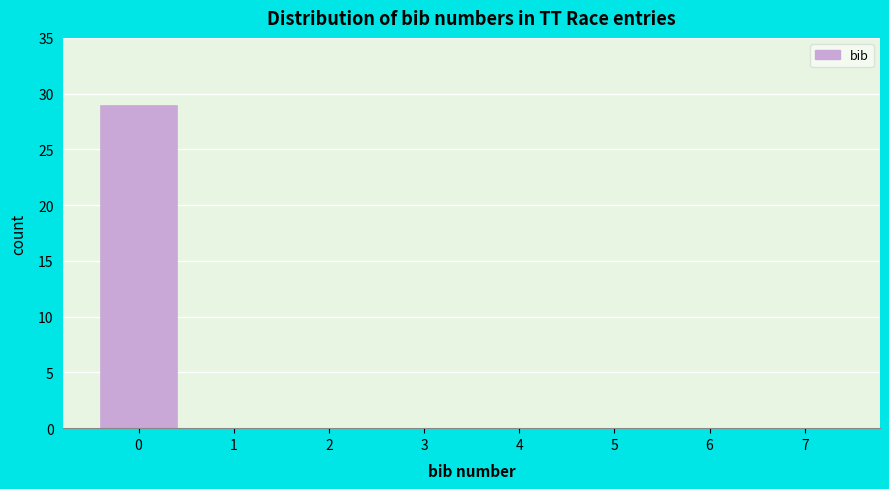

Reading right to left, extract all data points from this chart.

7=0	6=0	5=0	4=0	3=0	2=0	1=0	0=29